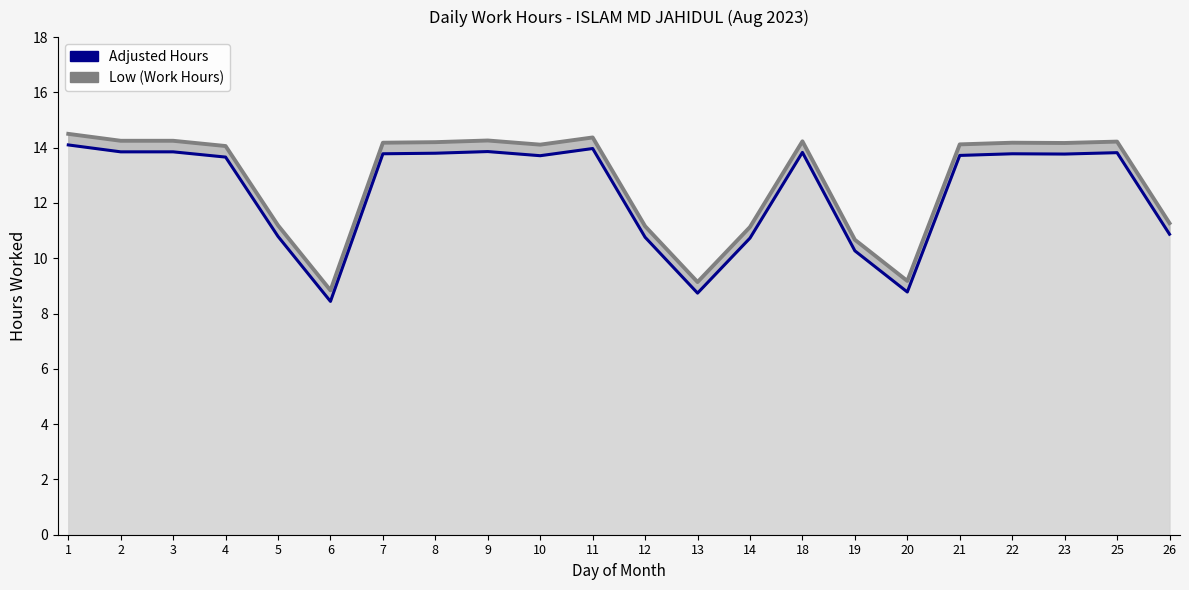

What is the average value of the Low (Work Hours) series?

12.8